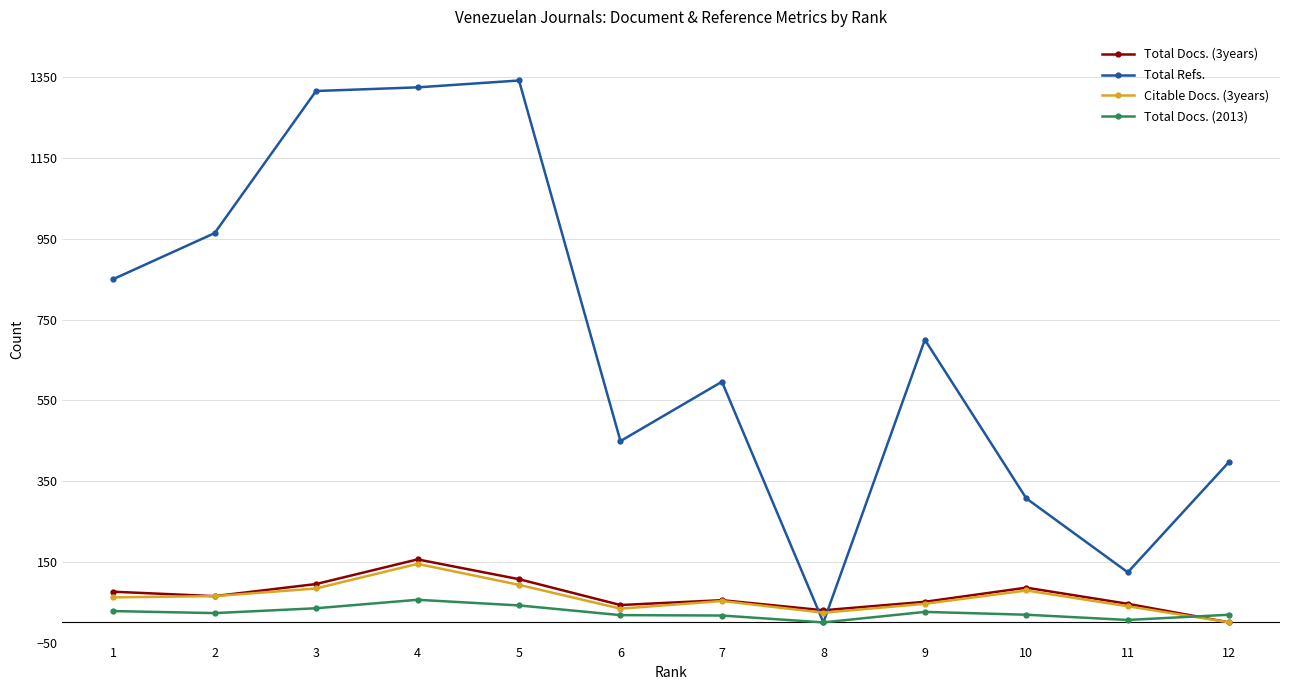

What are all the series names shown in the legend?

Total Docs. (3years), Total Refs., Citable Docs. (3years), Total Docs. (2013)